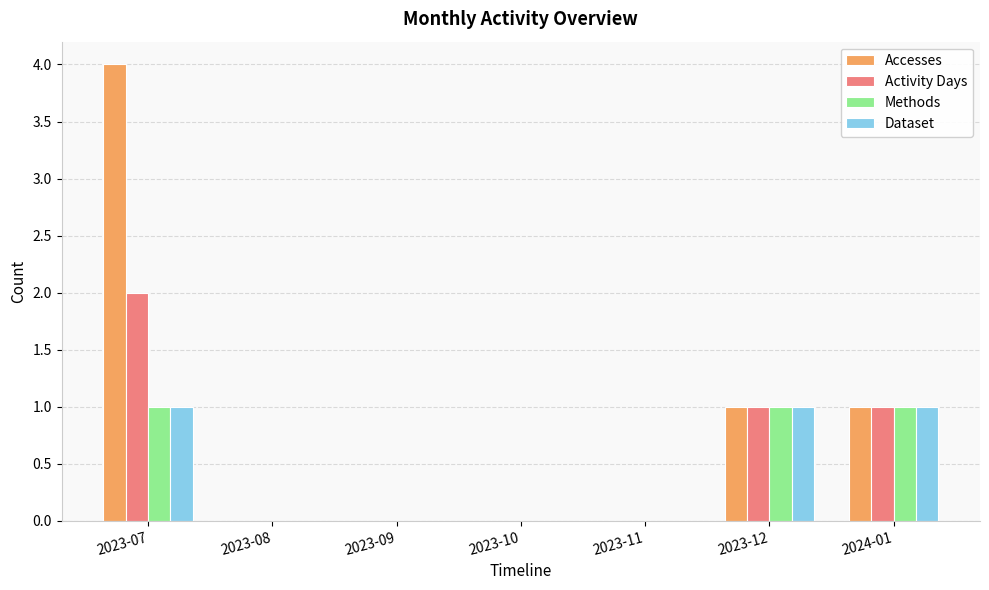

Between 2023-07 and 2024-01, which series saw the biggest shift?

Accesses